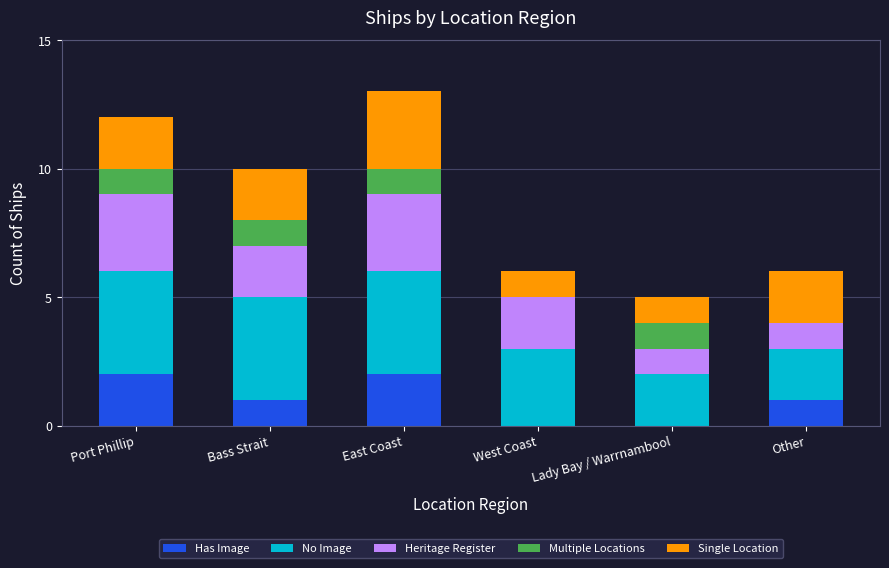

The Has Image series shows 1 at East Coast. True or false?

False